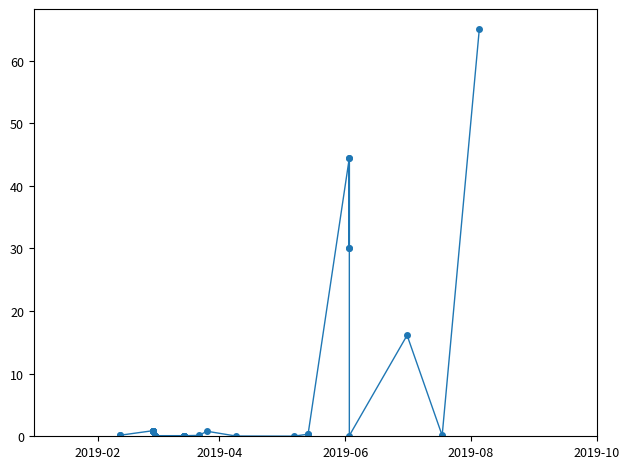

Reading left to right, list all the values displayed in this chart.

0.2	0.2	0.9	0.9	0.9	0.9	0.9	0.9	0.9	0.9	0.1	0.1	0.1	0.1	0.1	0.1	0.1	0.1	0.1	0.1	0.1	0.1	0.1	0.1	0.1	0.1	0.1	0.8	0.0	0.0	0.3	0.3	44.5	30.0	44.5	30.0	0.1	16.1	0.1	65.0